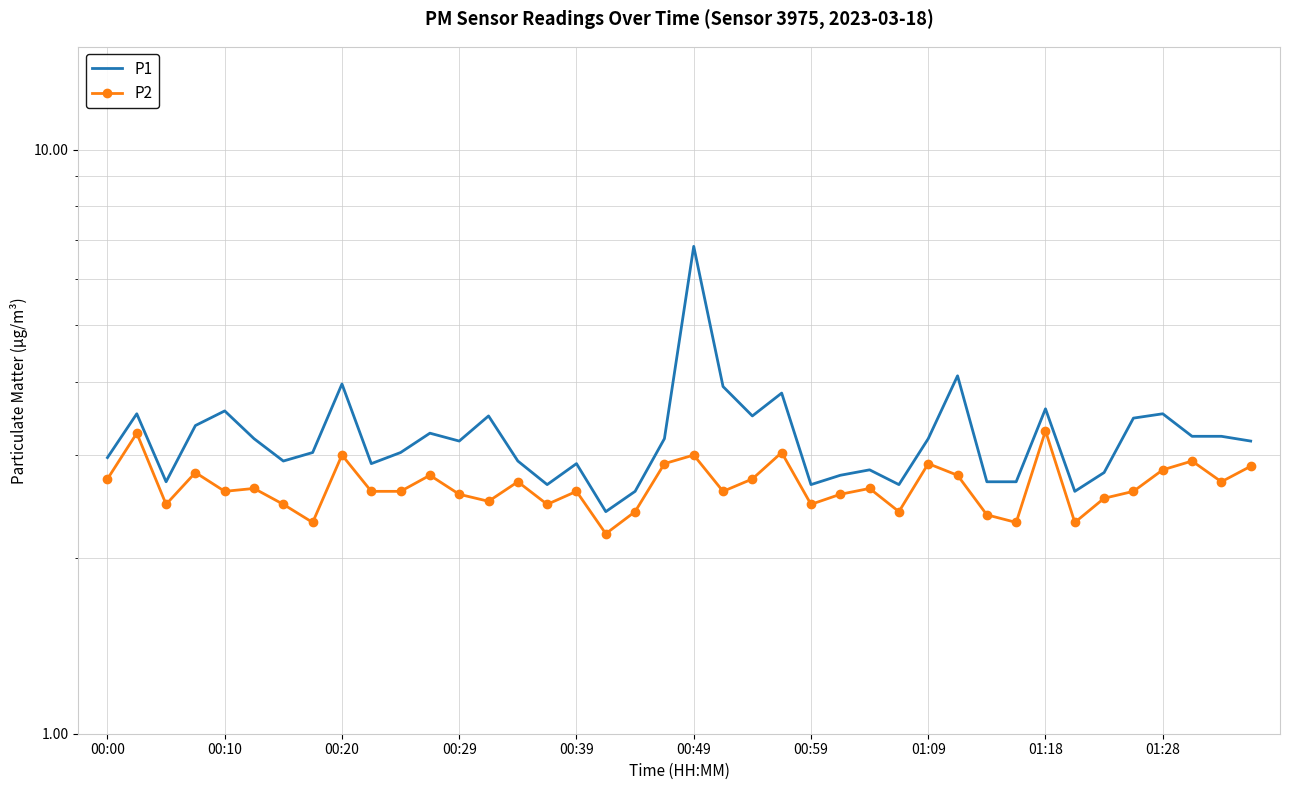

What is the difference between the highest and lowest values at 00:00?

0.2